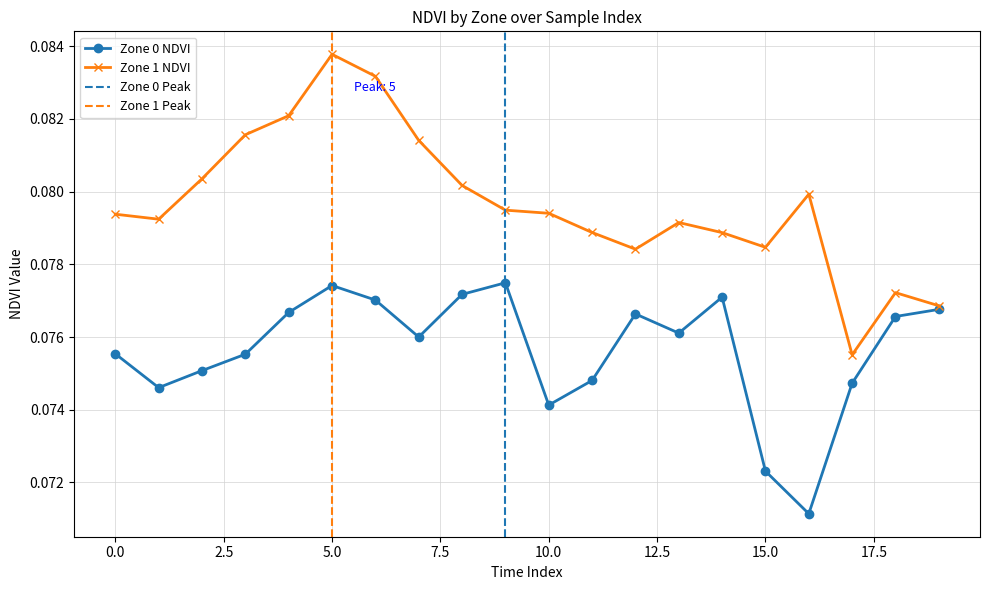

True or false: Zone 0 NDVI and Zone 1 NDVI cross at least once.

False